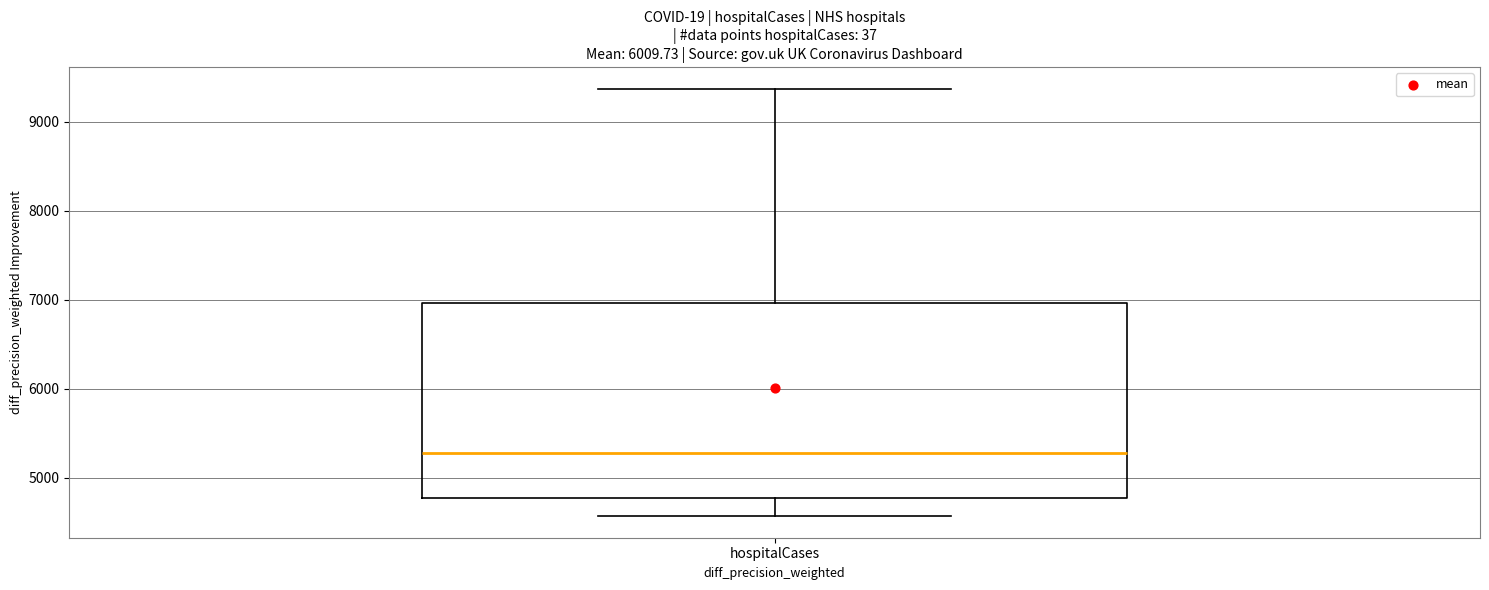

Where does the lower whisker of the box for hospitalCases end on the y-axis? The values are not printed on the chart, so give them approximately, as read against the axis.

4600